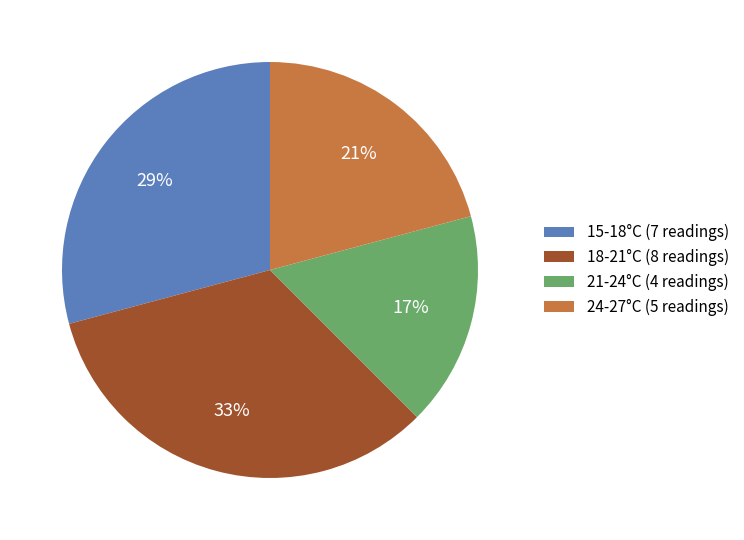

To the nearest percent, what portion does 15-18°C (7 readings) represent?

29%